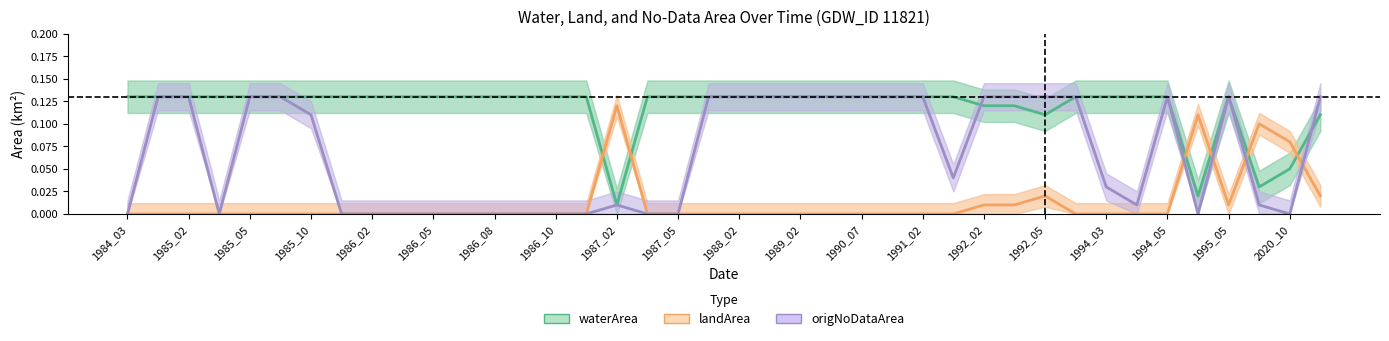

What is the spread (max minus min) of values at 23?

0.1